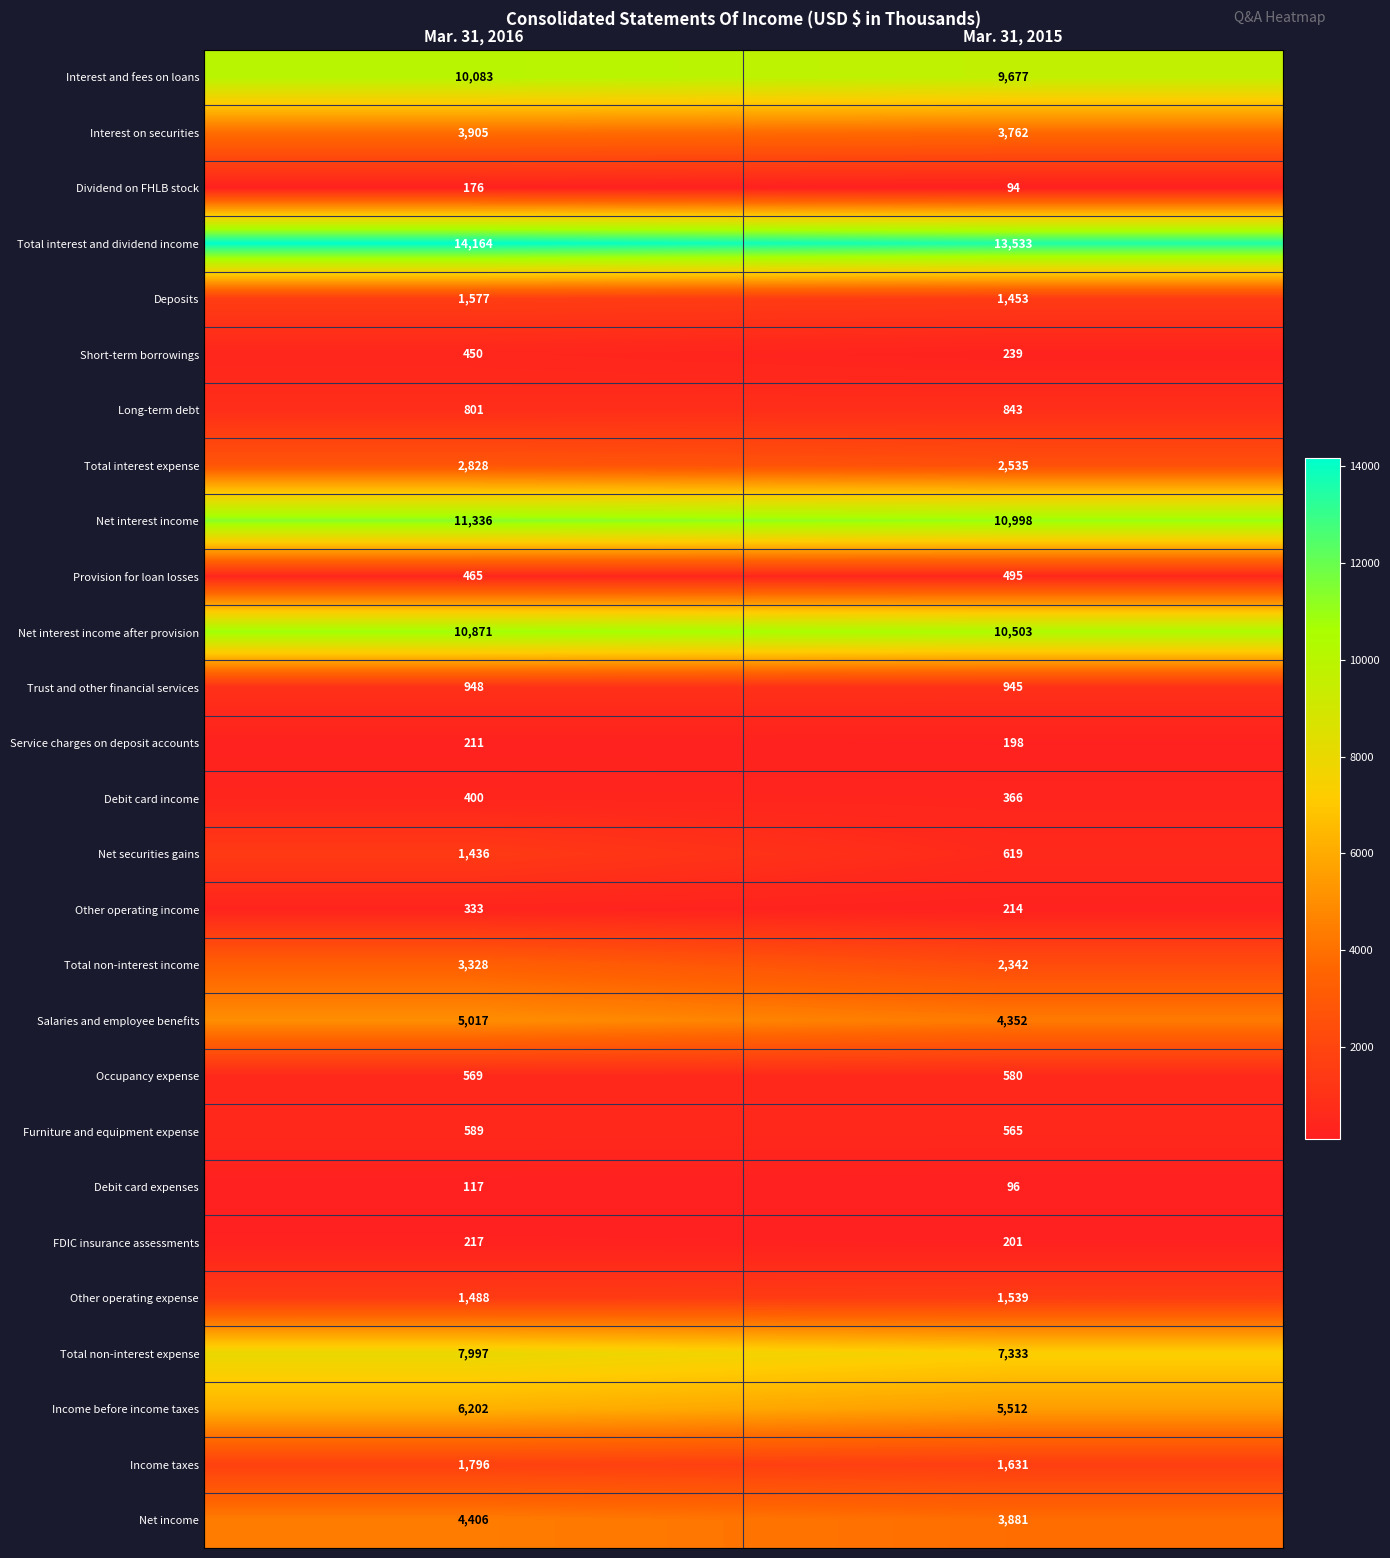

What is the minimum value shown in the chart?

94